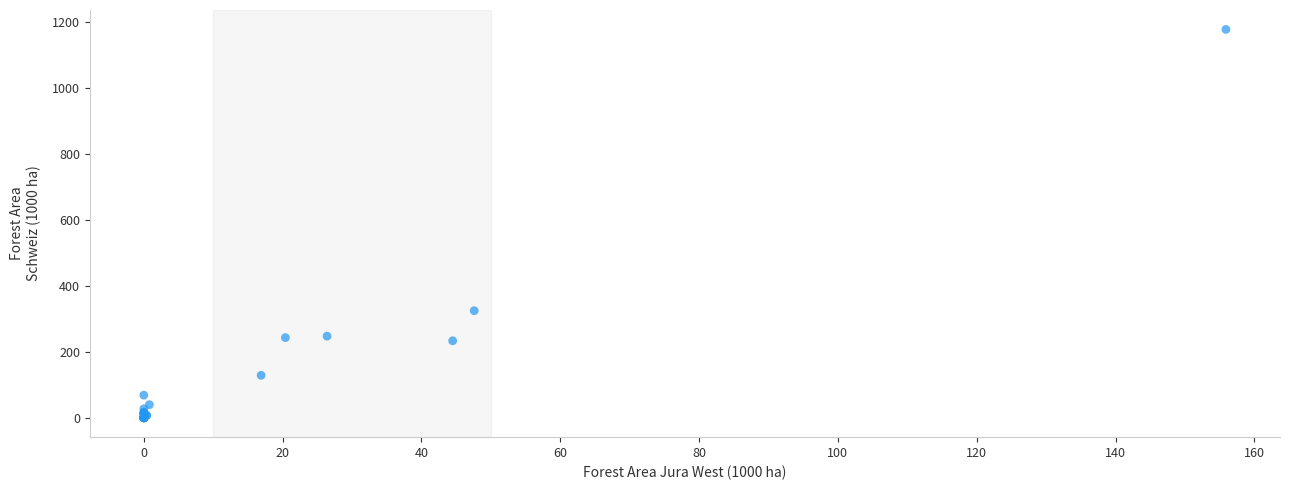

What Y value in the scatter plot is closest to 588?

324.7